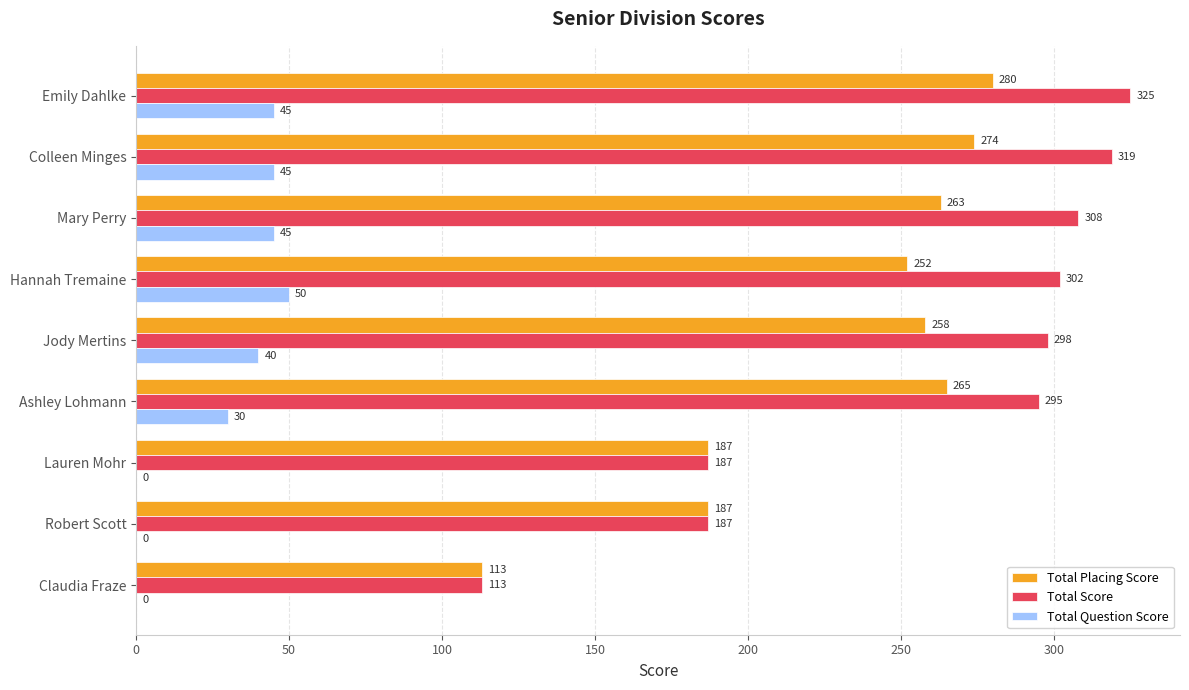

The Total Score series shows 186 at Emily Dahlke. True or false?

False